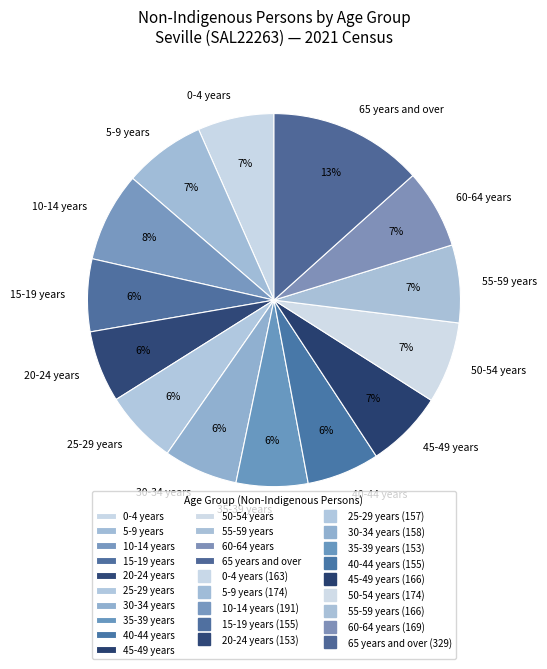

Combined, do 5-9 years and 45-49 years account for over 50%?

No